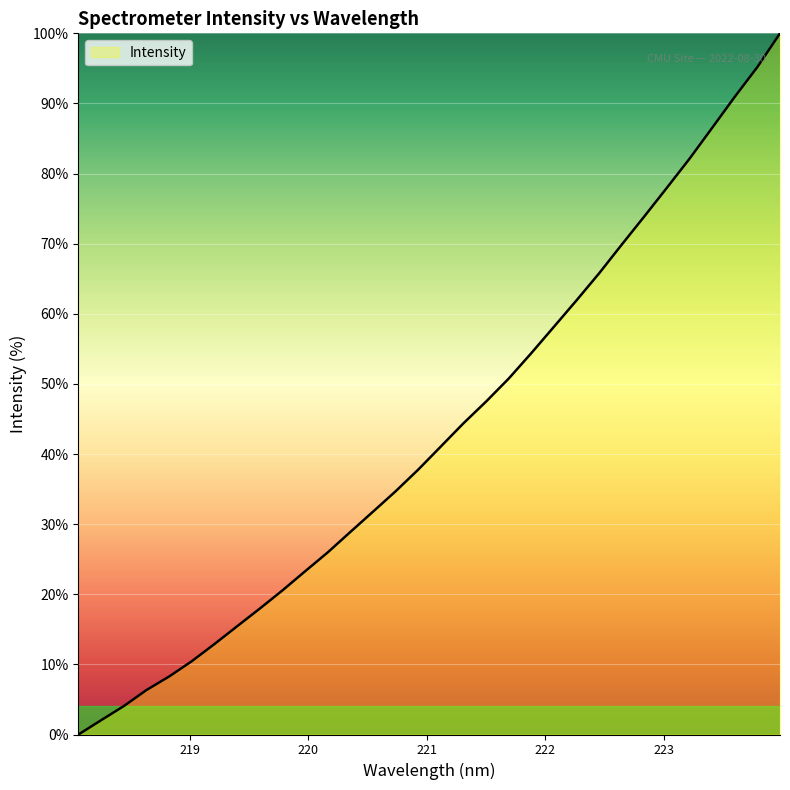

How many lines are shown in the chart?

1